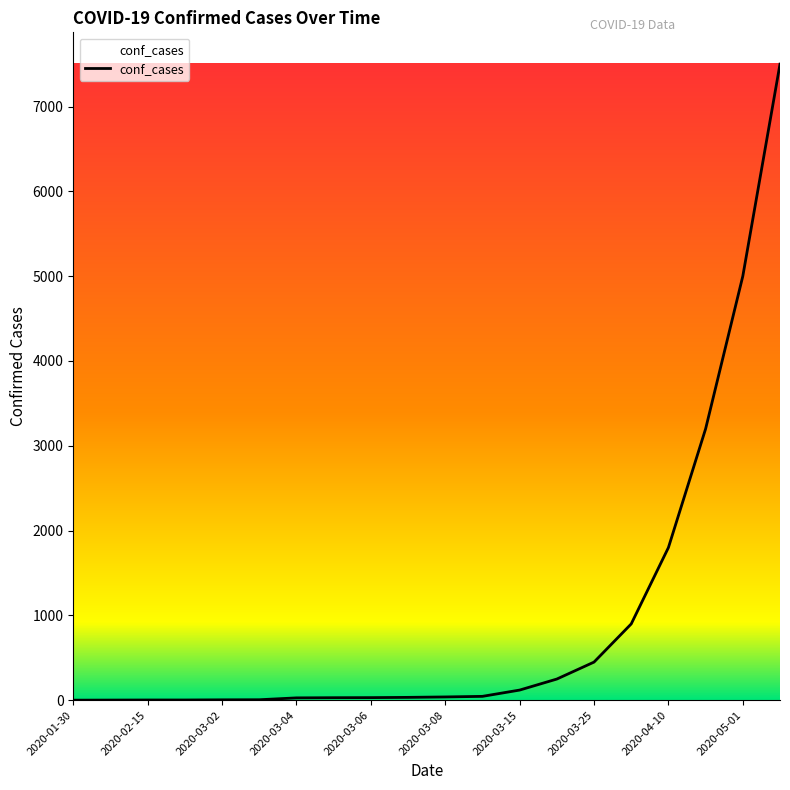

Does the chart have visible grid lines?

No